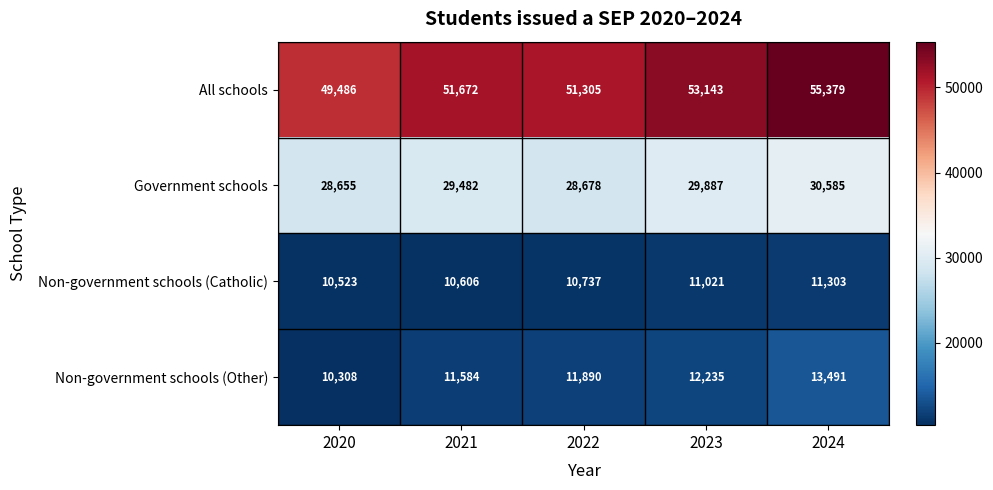

Reading right to left, transcribe all the data shown in this chart.

All schools: 55379	53143	51305	51672	49486
Government schools: 30585	29887	28678	29482	28655
Non-government schools (Catholic): 11303	11021	10737	10606	10523
Non-government schools (Other): 13491	12235	11890	11584	10308